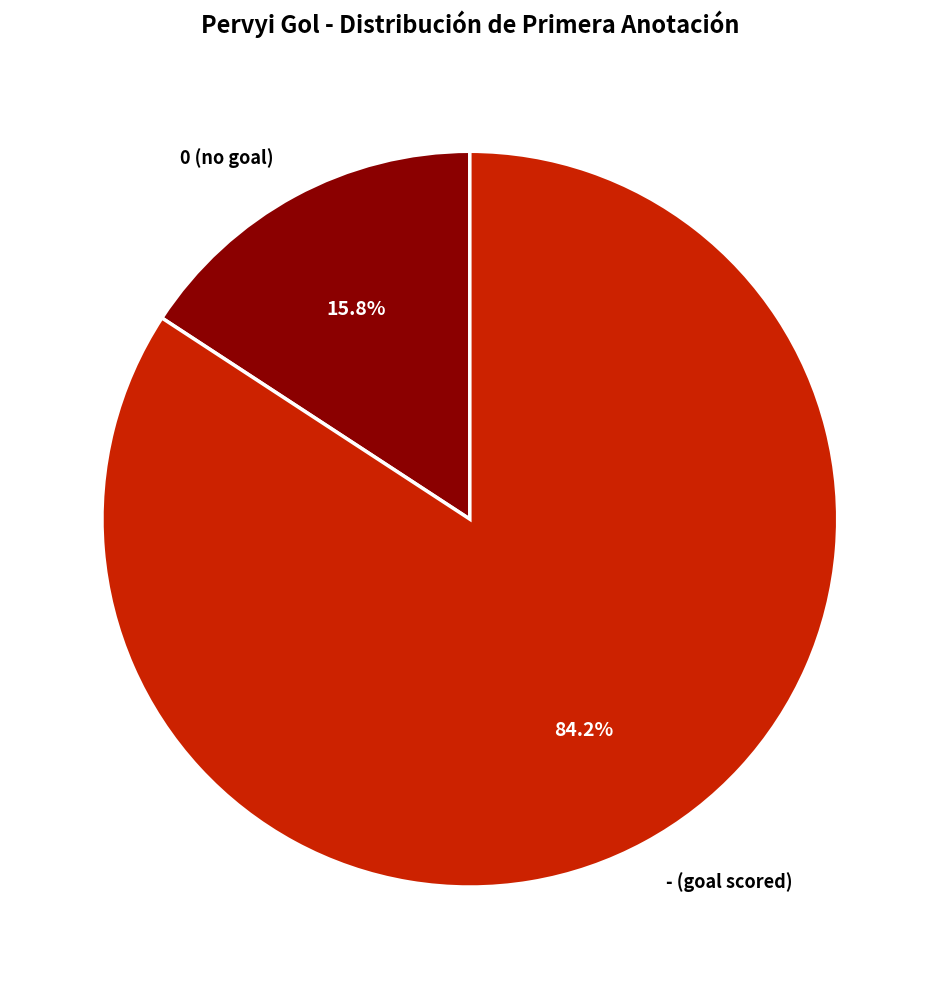

What percentage is NOT represented by -?

15.8%